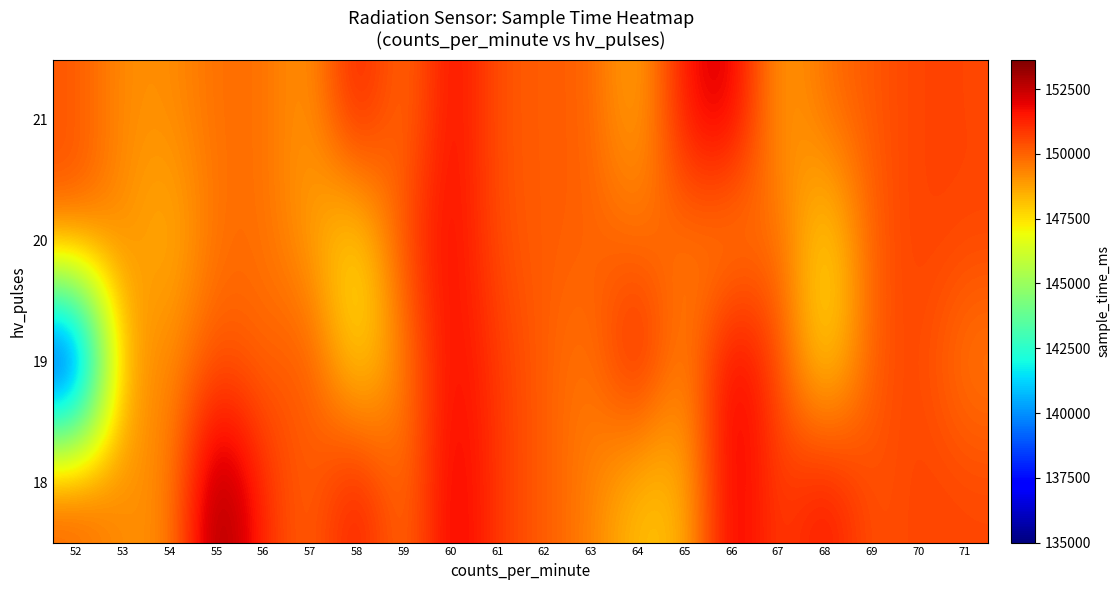

What is the maximum value shown in the chart?

153641